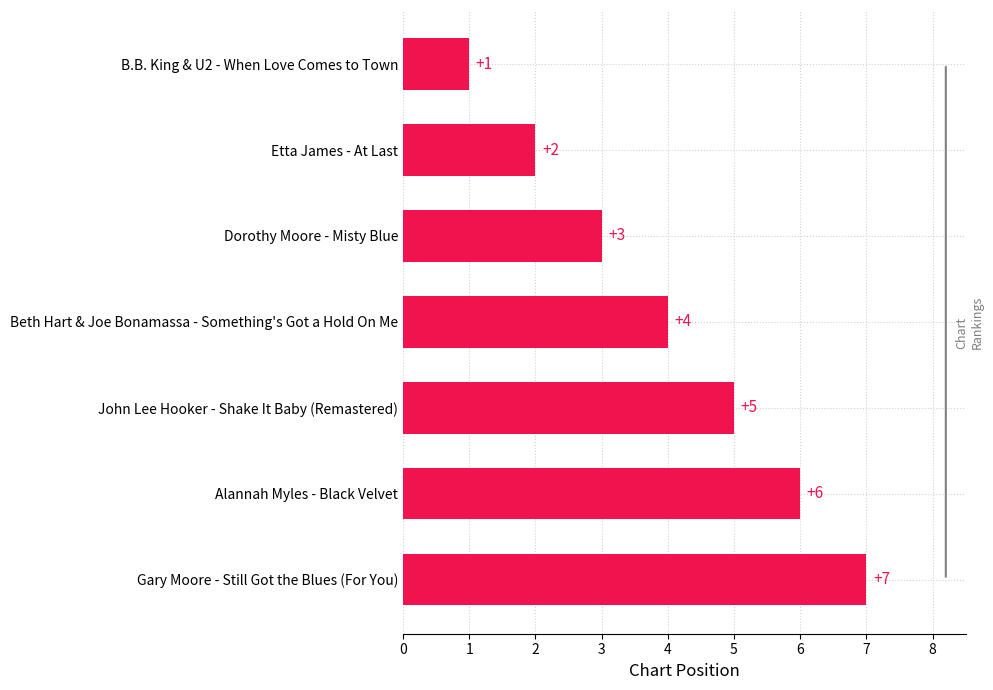

List the labels in order of value, largest first.

Gary Moore - Still Got the Blues (For You), Alannah Myles - Black Velvet, John Lee Hooker - Shake It Baby (Remastered), Beth Hart & Joe Bonamassa - Something's Got a Hold On Me, Dorothy Moore - Misty Blue, Etta James - At Last, B.B. King & U2 - When Love Comes to Town